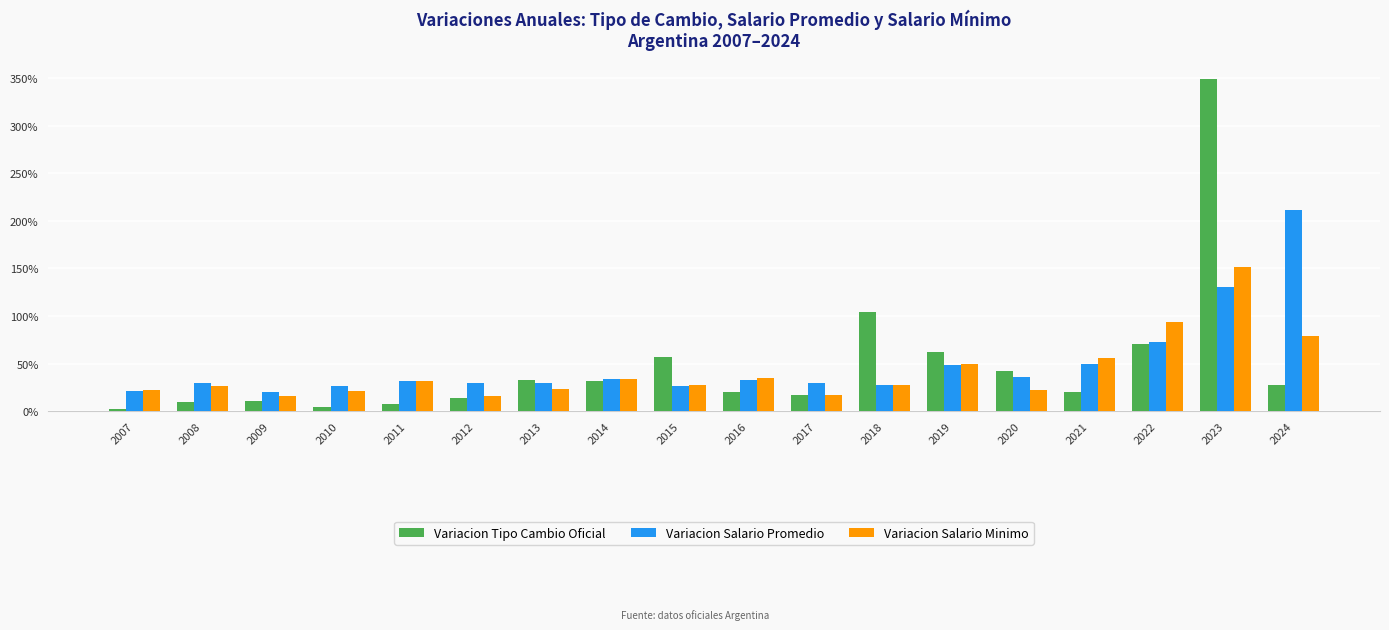

Are the bars horizontal?

No